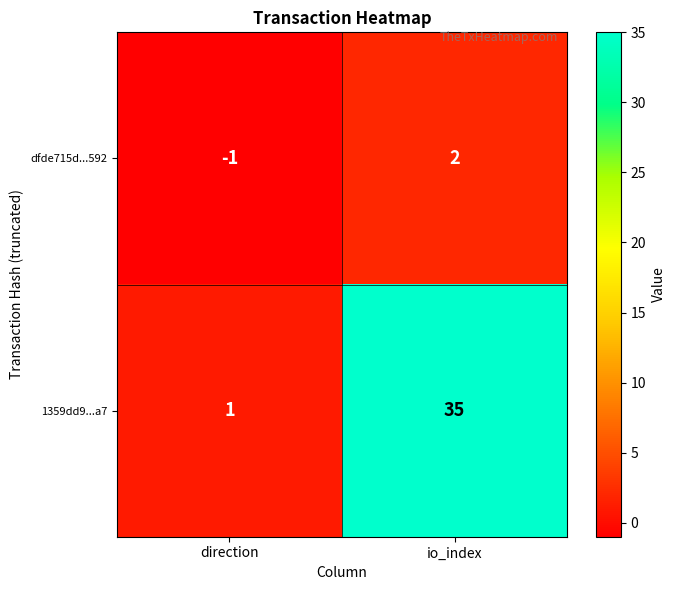

True or false: dfde715d...592 has a value of 2 at io_index.

True